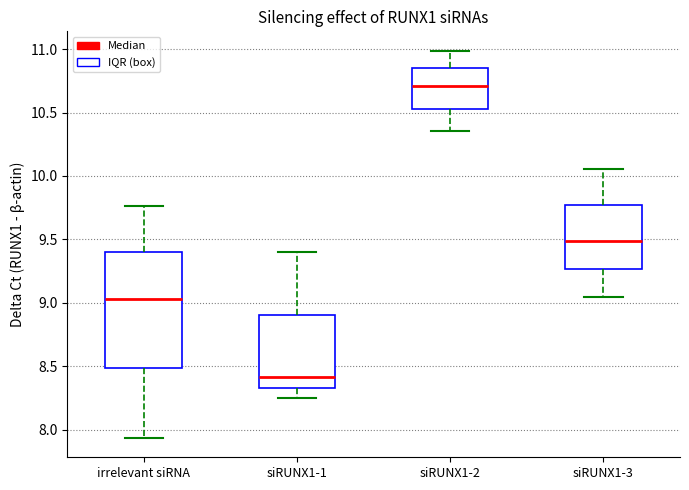

Reading left to right, transcribe this box plot: for each box, give where its median line is, the range the box spans, and where its two whiskers end, as read against the y-axis. The values are not printed on the chart, so give them approximately, as read against the axis.

irrelevant siRNA: median 9.05, box 8.50 to 9.40, whiskers 7.95 to 9.75
siRUNX1-1: median 8.40, box 8.35 to 8.90, whiskers 8.25 to 9.40
siRUNX1-2: median 10.70, box 10.55 to 10.85, whiskers 10.35 to 11.00
siRUNX1-3: median 9.50, box 9.25 to 9.75, whiskers 9.05 to 10.05